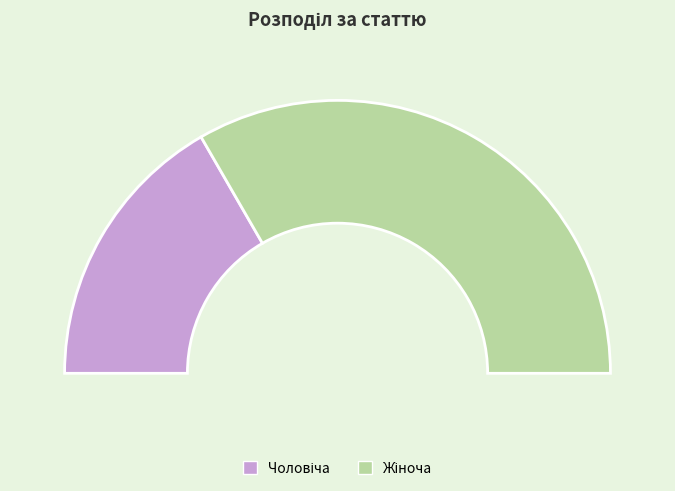

Is there a majority slice in this chart?

Yes